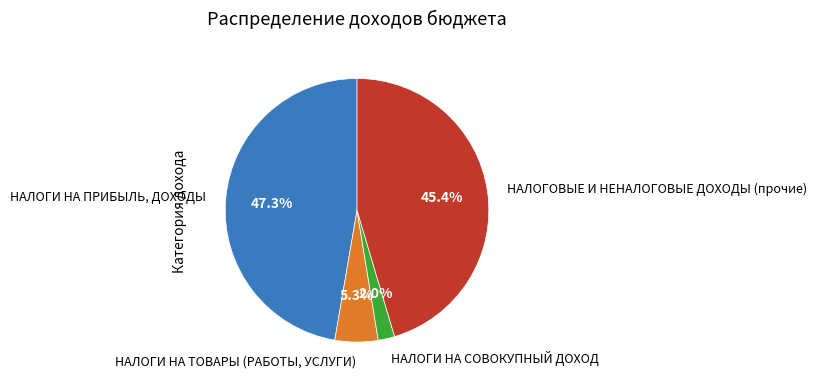

Does any single category account for the majority?

No